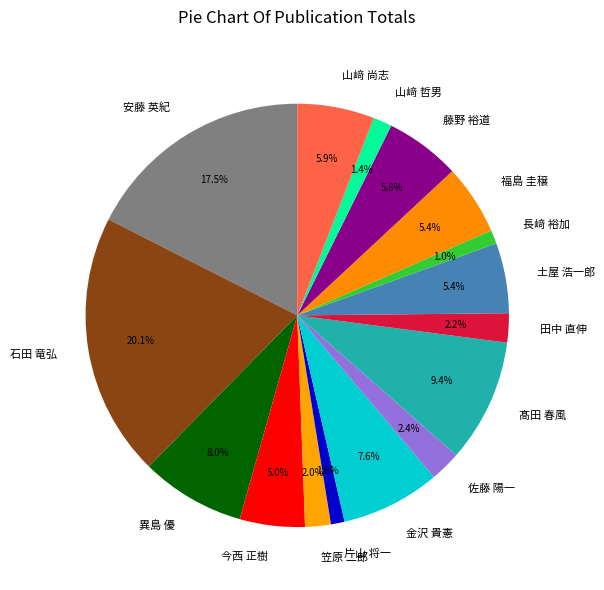

What is the largest slice in the pie chart?

石田 竜弘